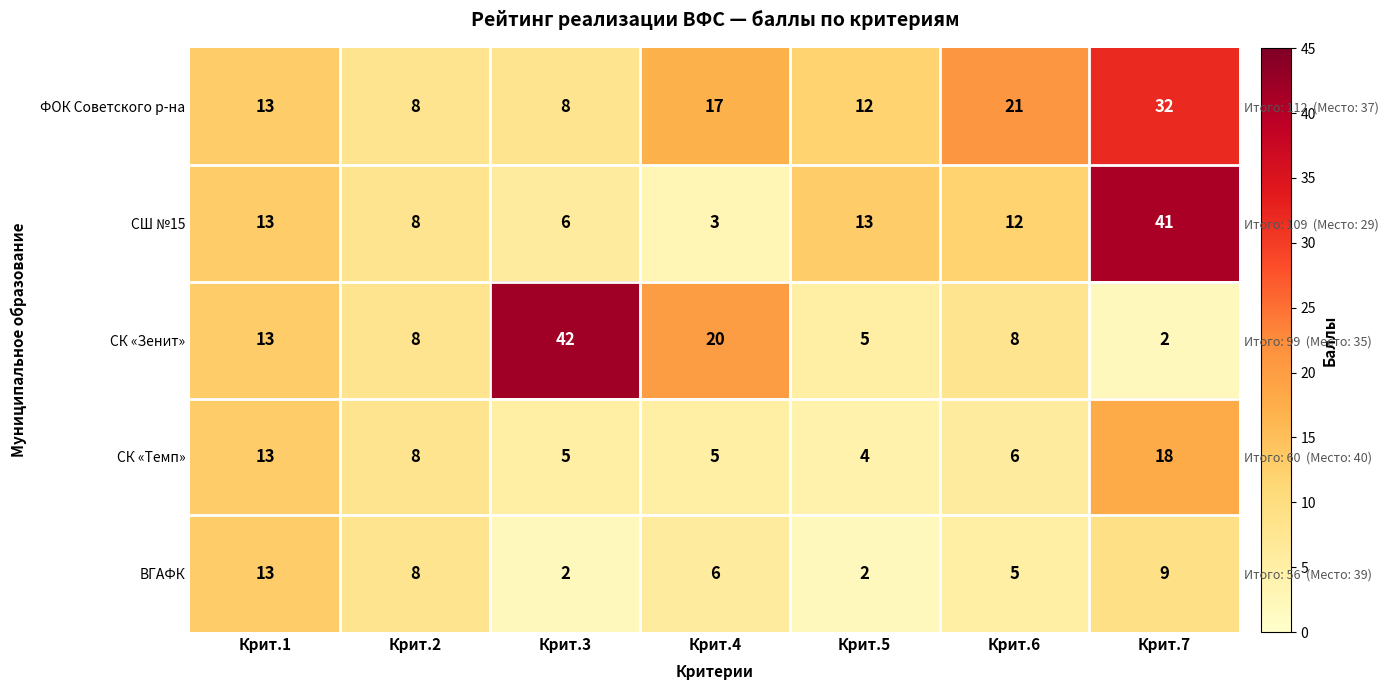

Which has a higher value, Крит.6 or Крит.4?

Крит.6